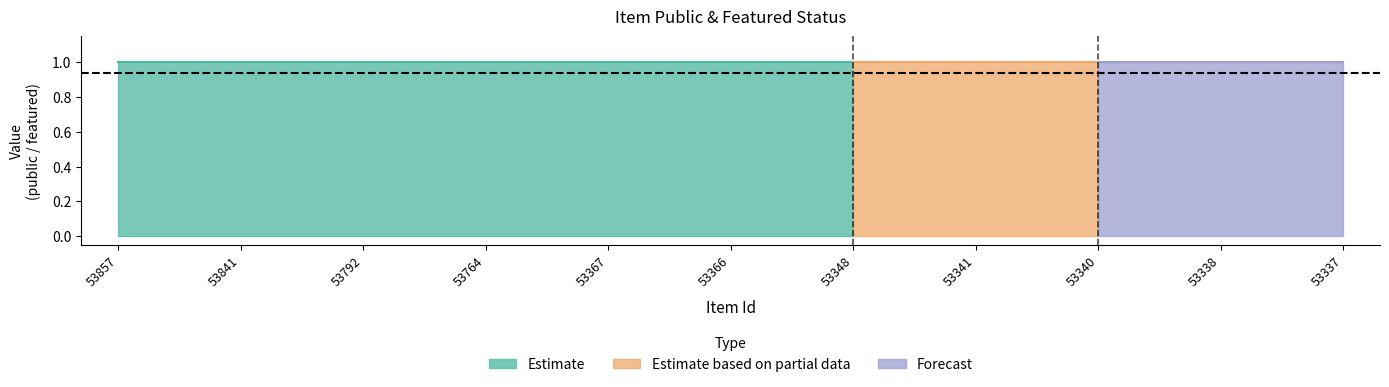

Reading left to right, extract all data points from this chart.

public: 53857=1	53841=1	53792=1	53764=1	53367=1	53366=1	53348=1	53341=1	53340=1	53338=1	53337=1
featured: 53857=0	53841=0	53792=0	53764=0	53367=0	53366=0	53348=0	53341=0	53340=0	53338=0	53337=0